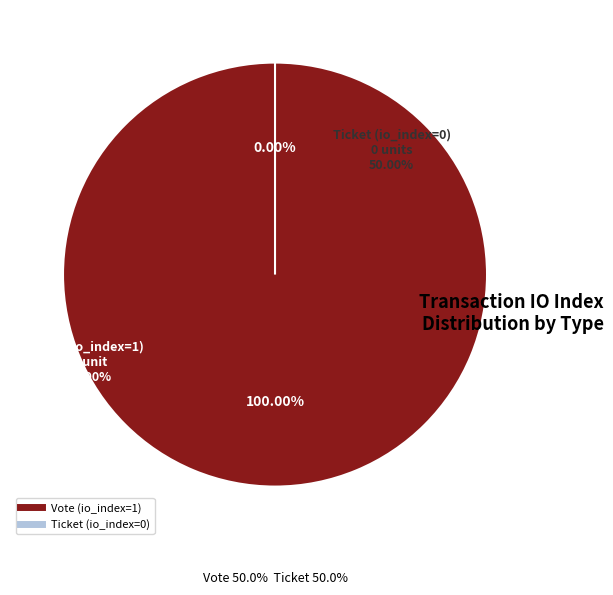

Is there a majority slice in this chart?

Yes